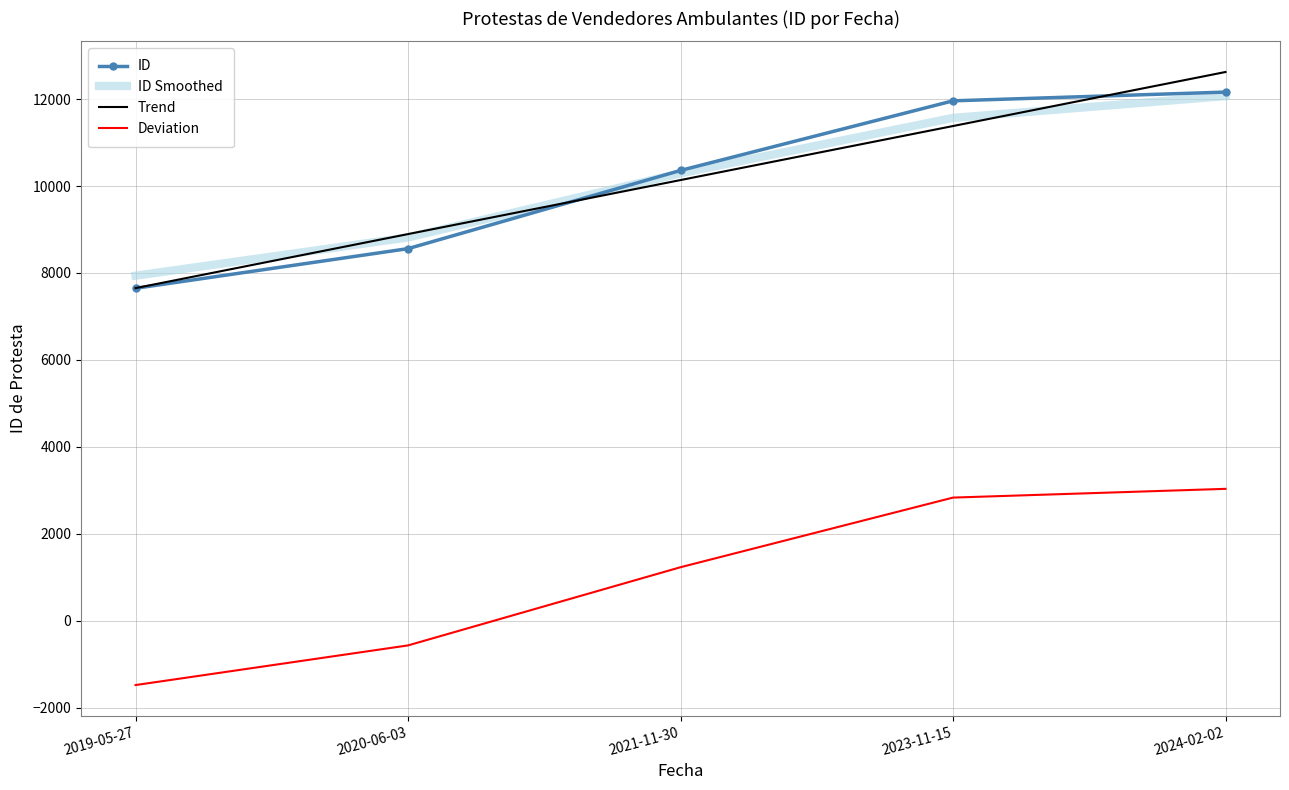

Rank the categories by ID Smoothed value from lowest to highest.

2019-05-27, 2020-06-03, 2021-11-30, 2023-11-15, 2024-02-02